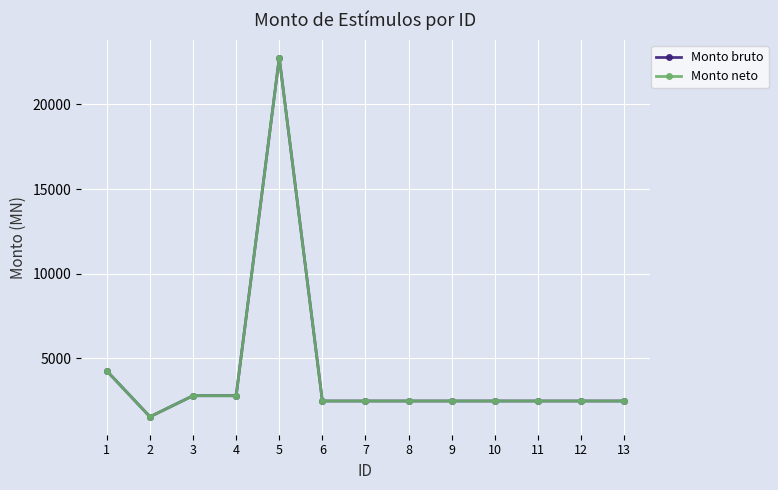

What value does the Monto neto series have at 1?

4246.1